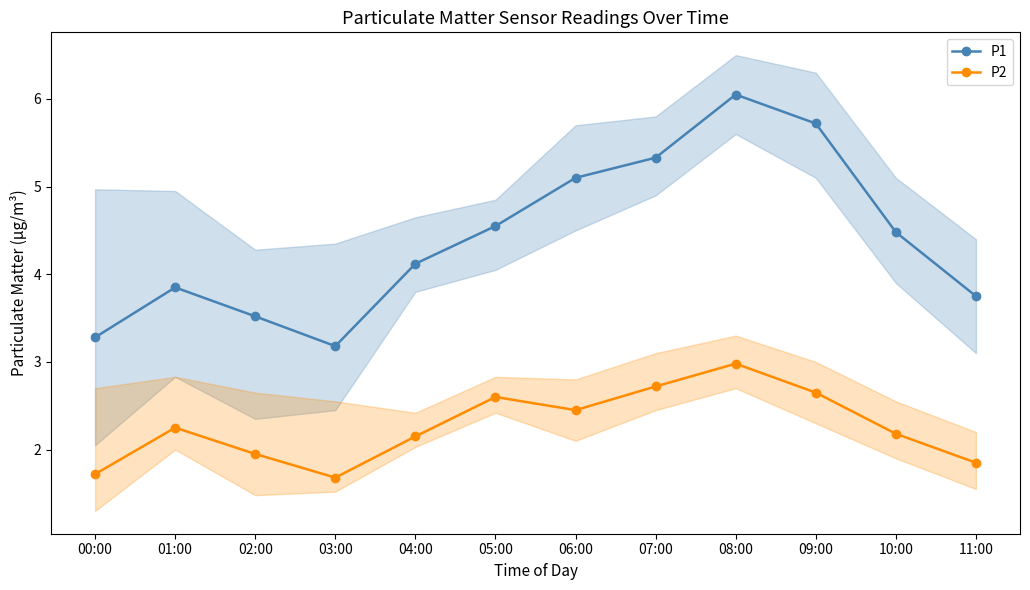

Between 01:00 and 07:00, which series saw the biggest shift?

P1